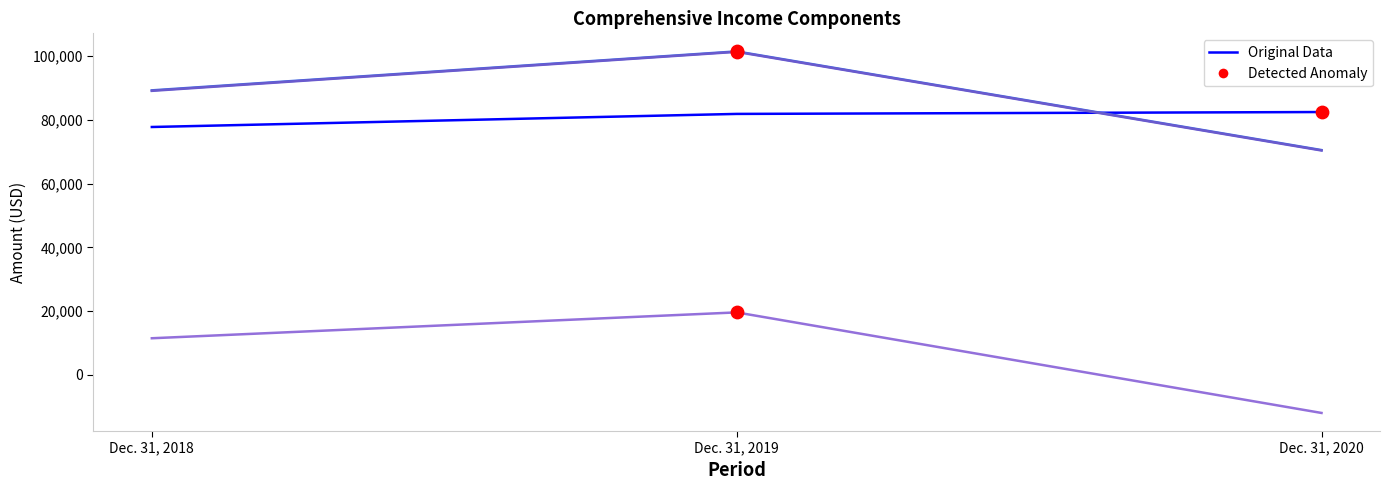

What is the total value across all series at Dec. 31, 2018?

267542